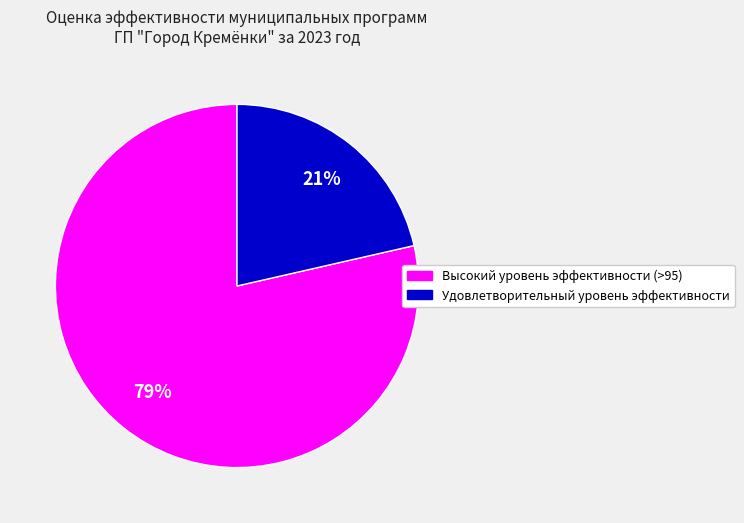

To the nearest percent, what is the average slice percentage?

50%